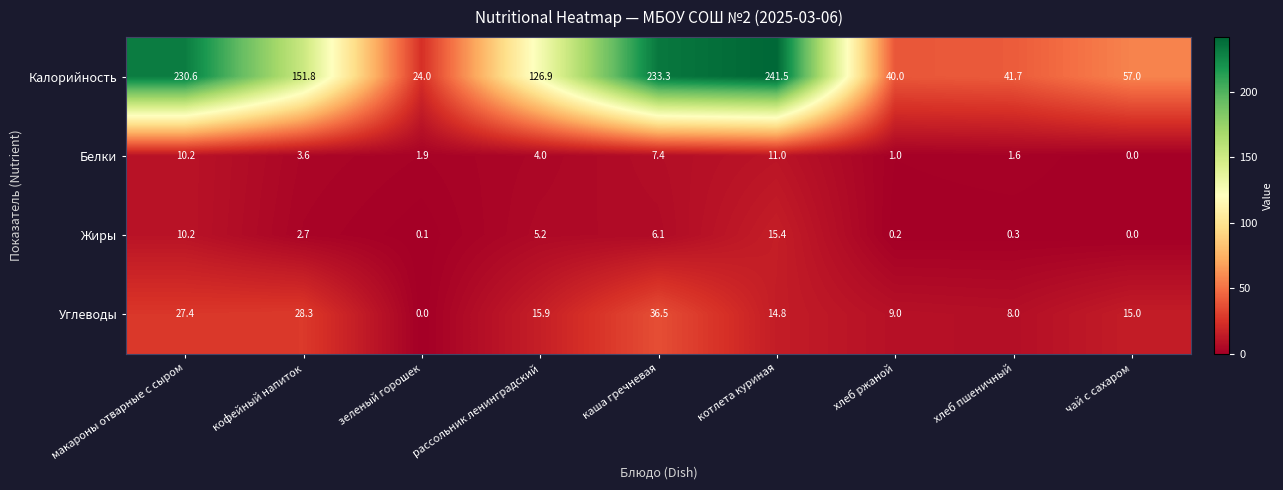

What is the sum of the Углеводы values at хлеб ржаной and макароны отварные с сыром?

36.4